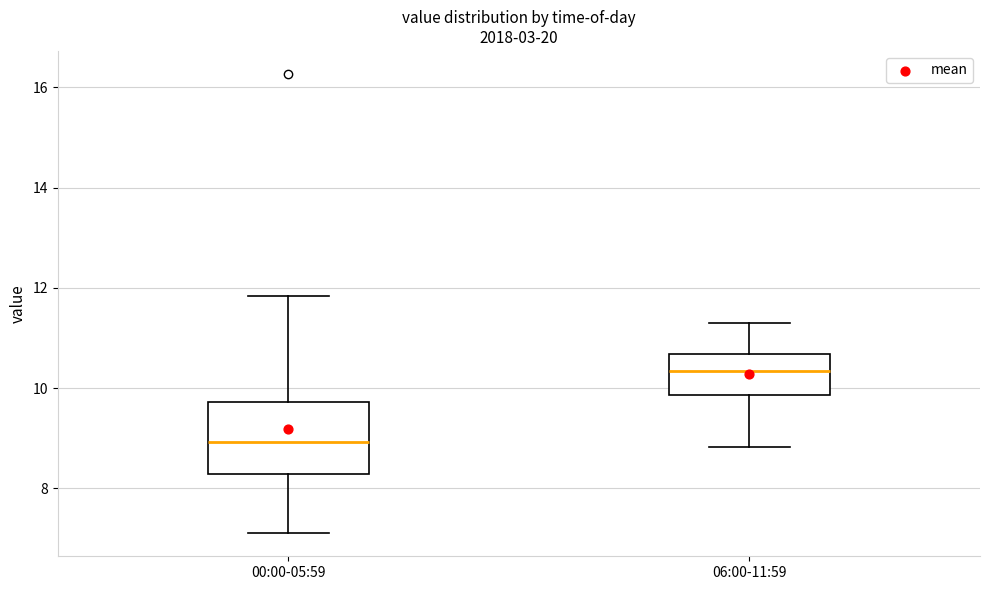

Reading left to right, transcribe this box plot: for each box, give where its median line is, the range the box spans, and where its two whiskers end, as read against the y-axis. The values are not printed on the chart, so give them approximately, as read against the axis.

00:00-05:59: median 9.0, box 8.2 to 9.8, whiskers 7.2 to 11.8
06:00-11:59: median 10.4, box 9.8 to 10.6, whiskers 8.8 to 11.4